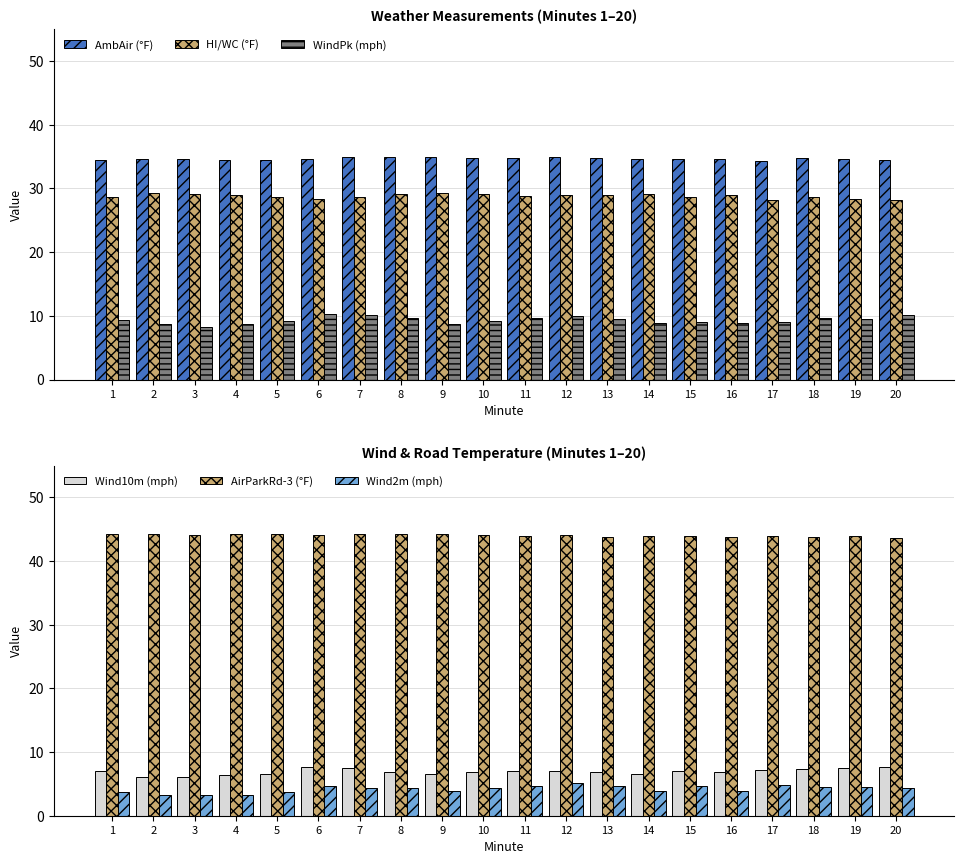

At which category does the chart reach its peak across all series?

1